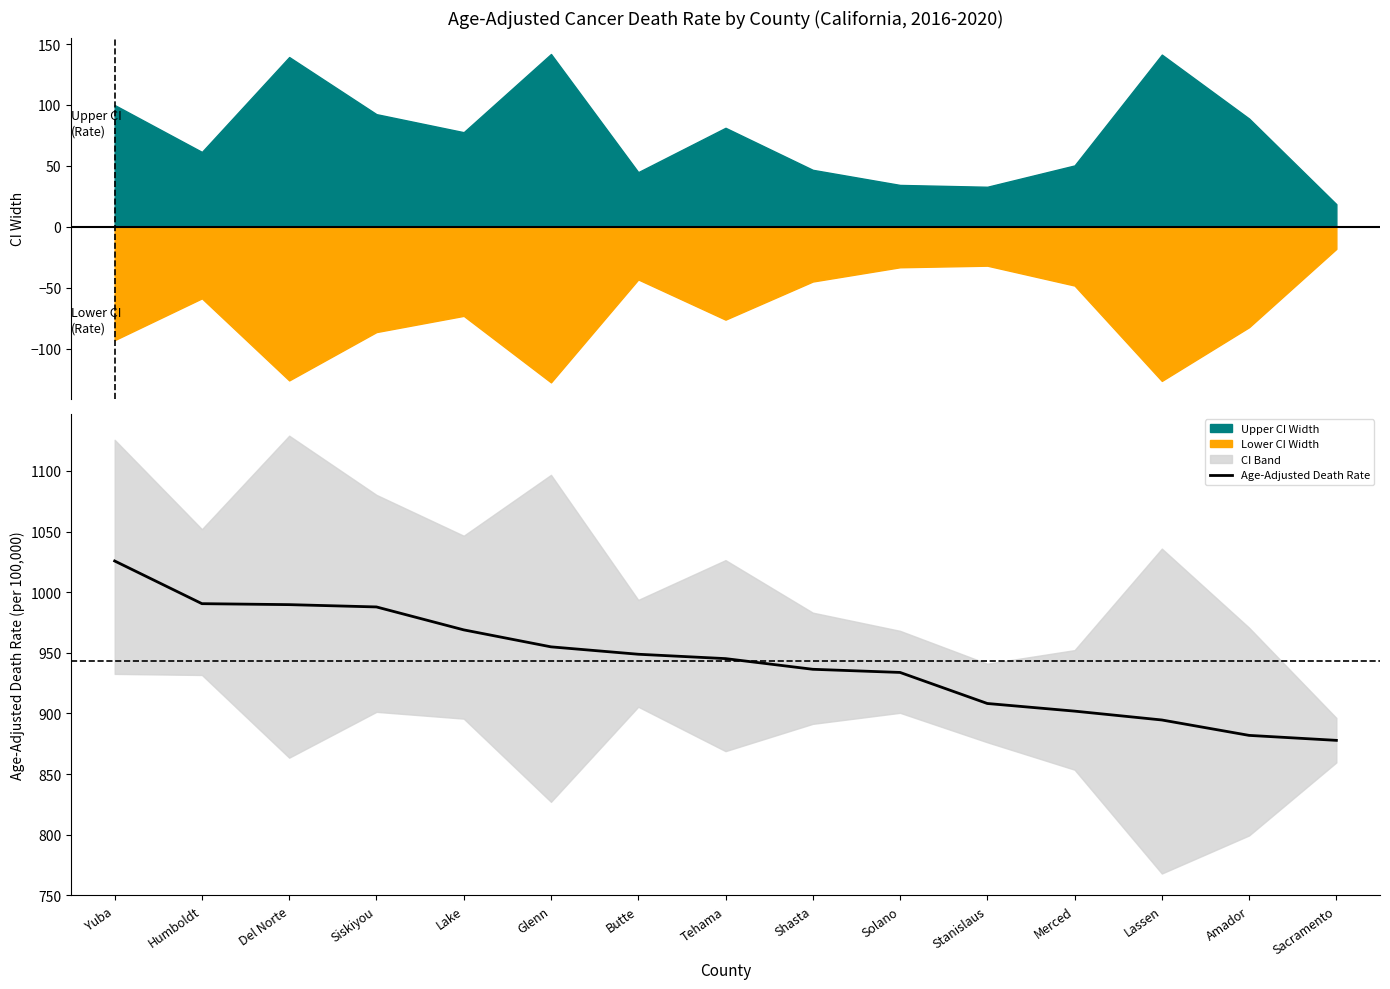

At which category does the chart reach its peak across all series?

Yuba